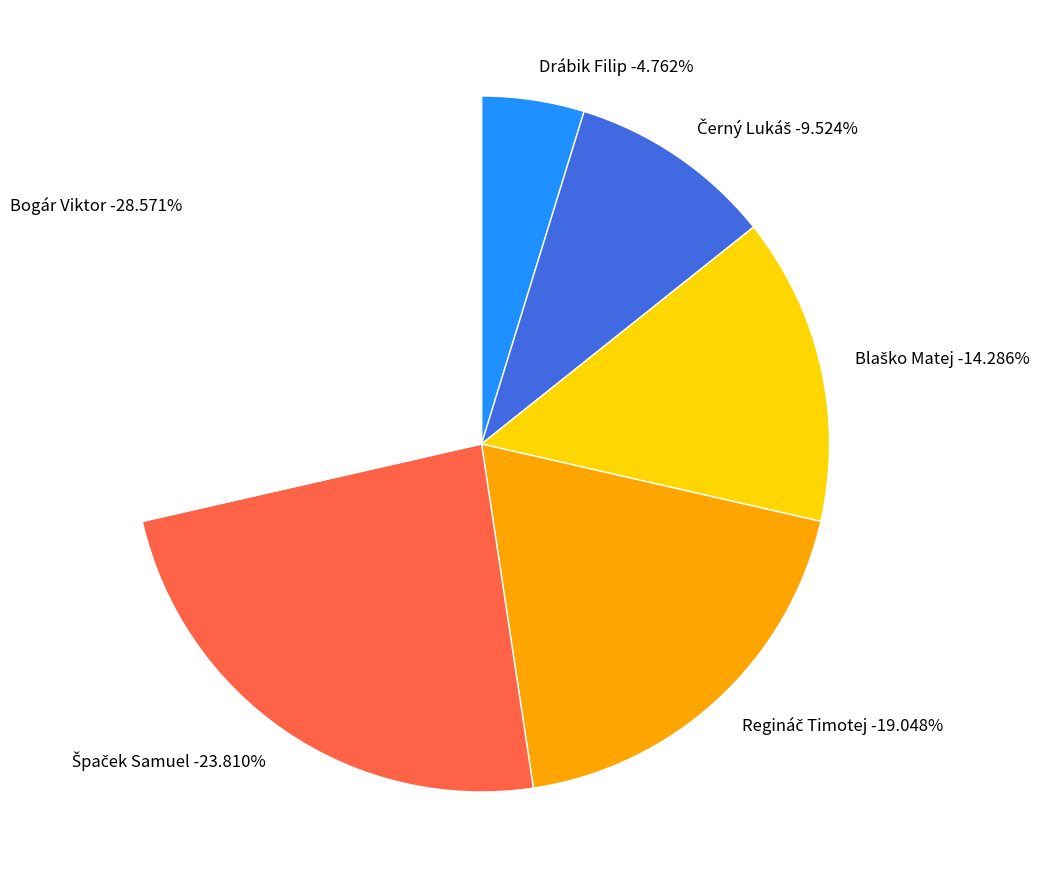

Count the number of slices in the pie.

6